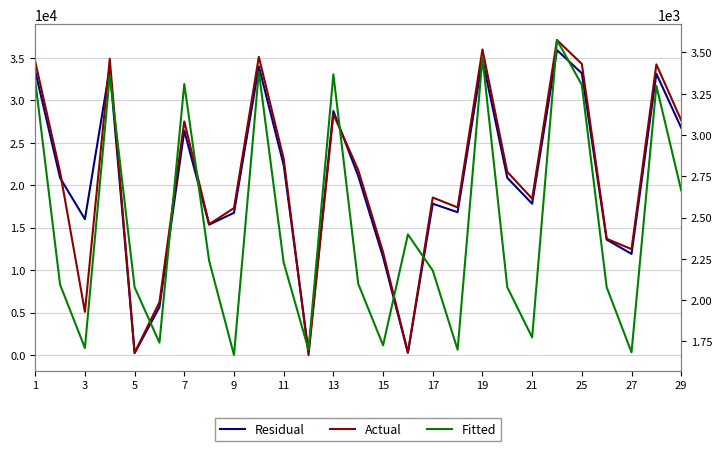

What is the greatest value displayed?

37079.4